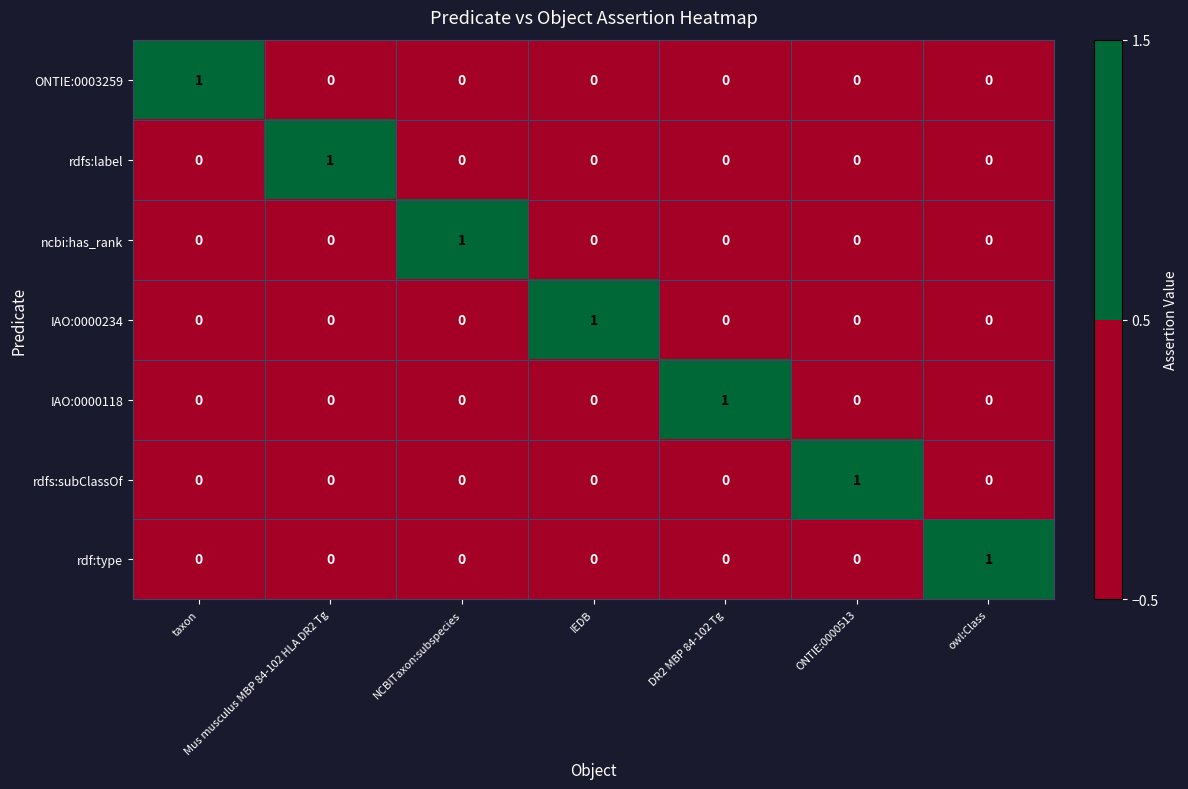

The value of rdfs:label at taxon is 1. True or false?

False